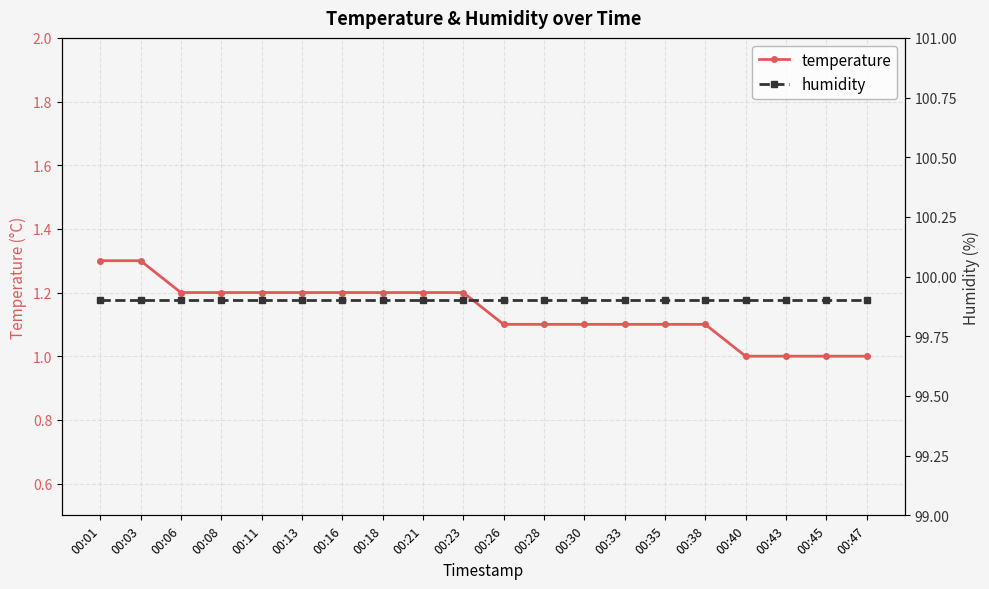

List the labels in order of humidity value, smallest first.

00:01, 00:03, 00:06, 00:08, 00:11, 00:13, 00:16, 00:18, 00:21, 00:23, 00:26, 00:28, 00:30, 00:33, 00:35, 00:38, 00:40, 00:43, 00:45, 00:47